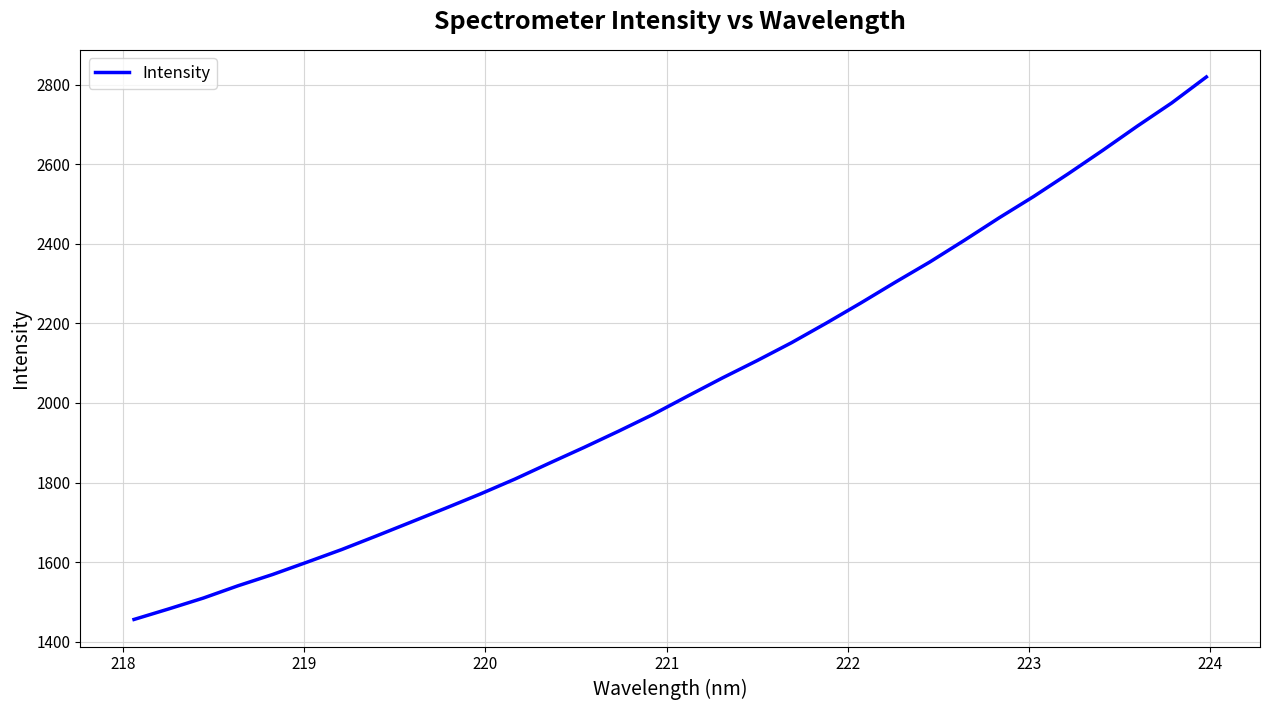

What is the smallest value displayed?

1456.0